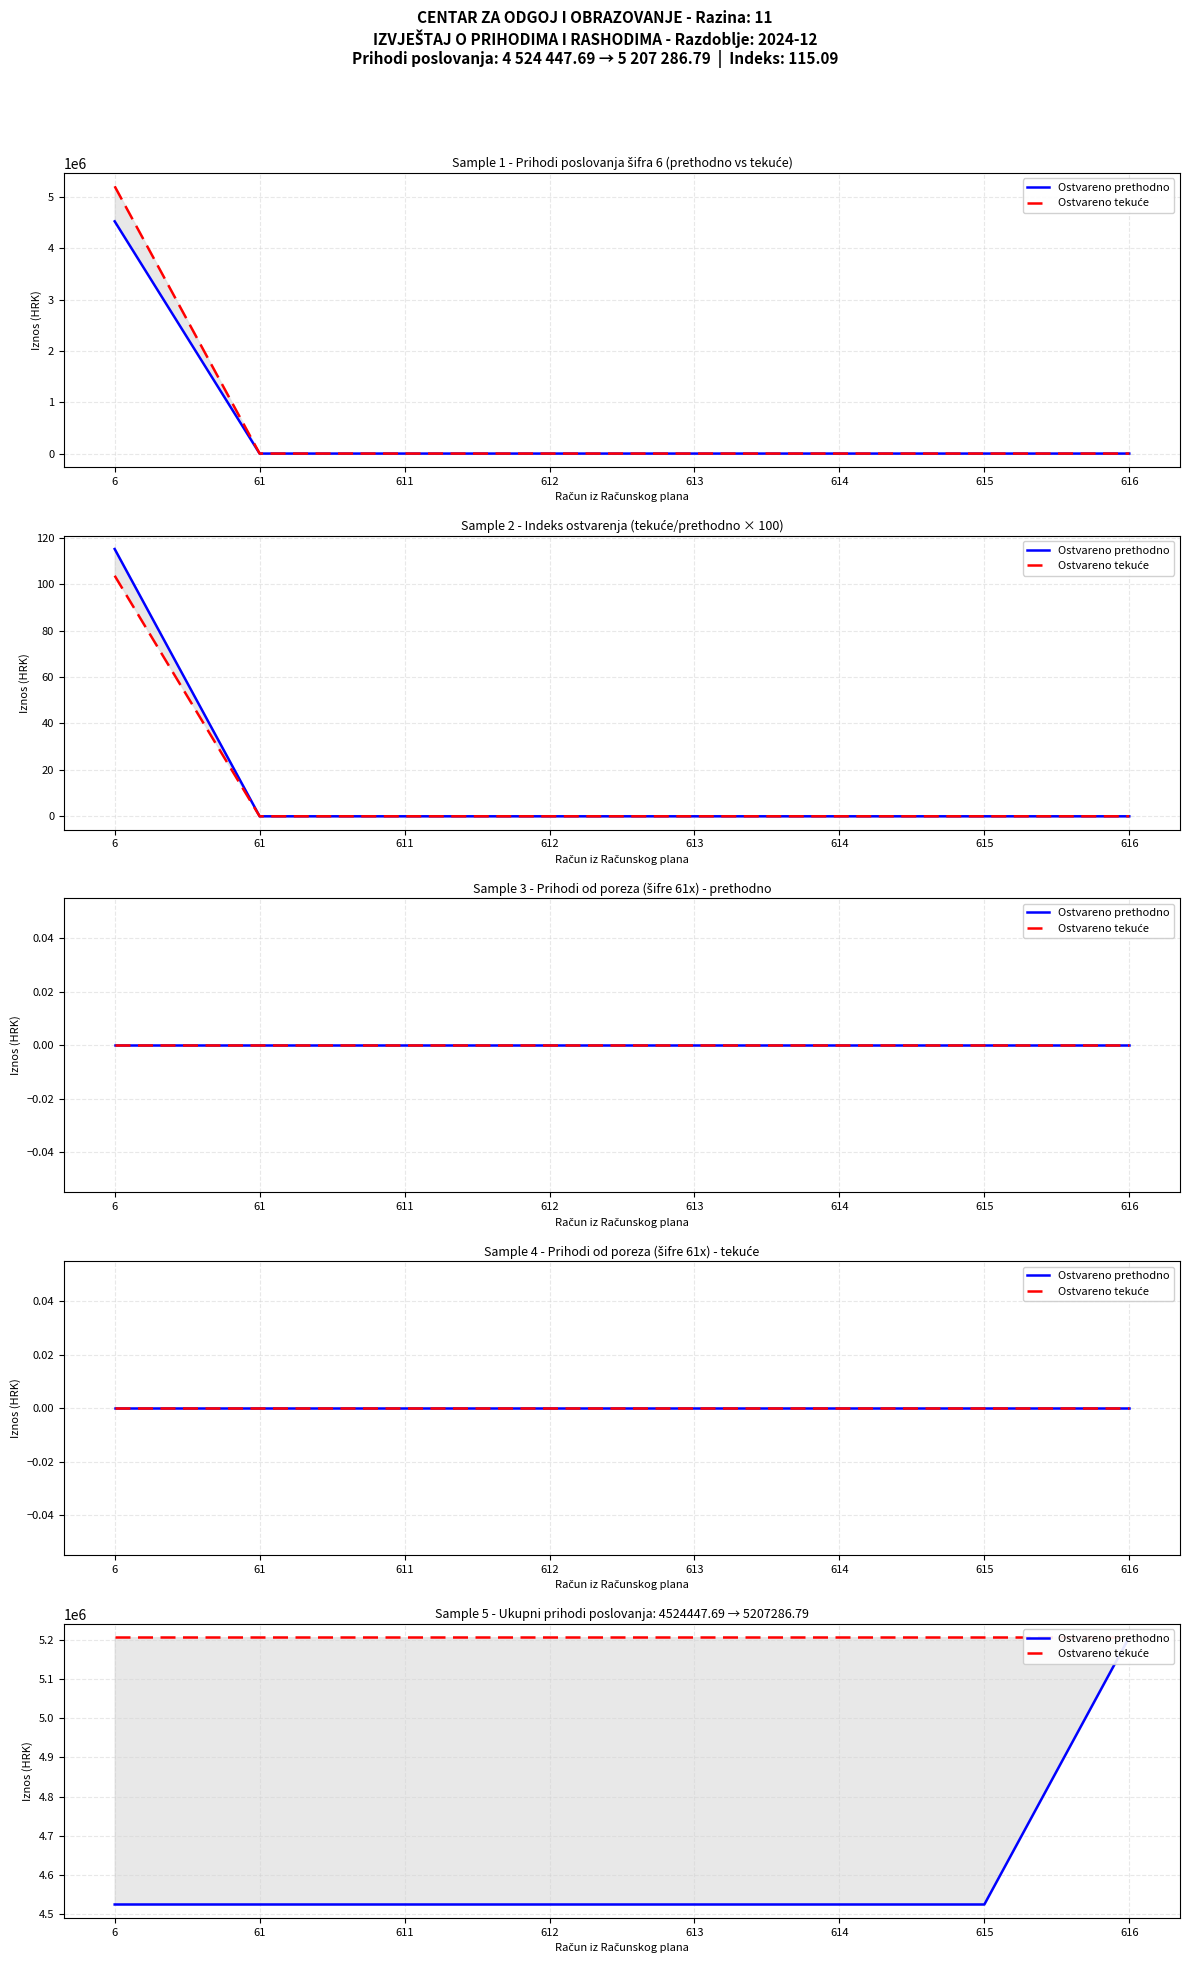

Is the value of Ostvareno tekuće at 615 greater than the value of Ostvareno prethodno at 611?

Yes